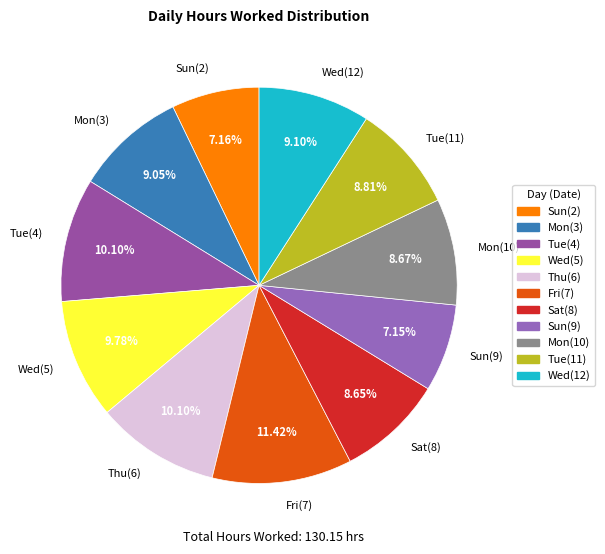

To the nearest percent, what percentage of the pie is Sat(8)?

9%